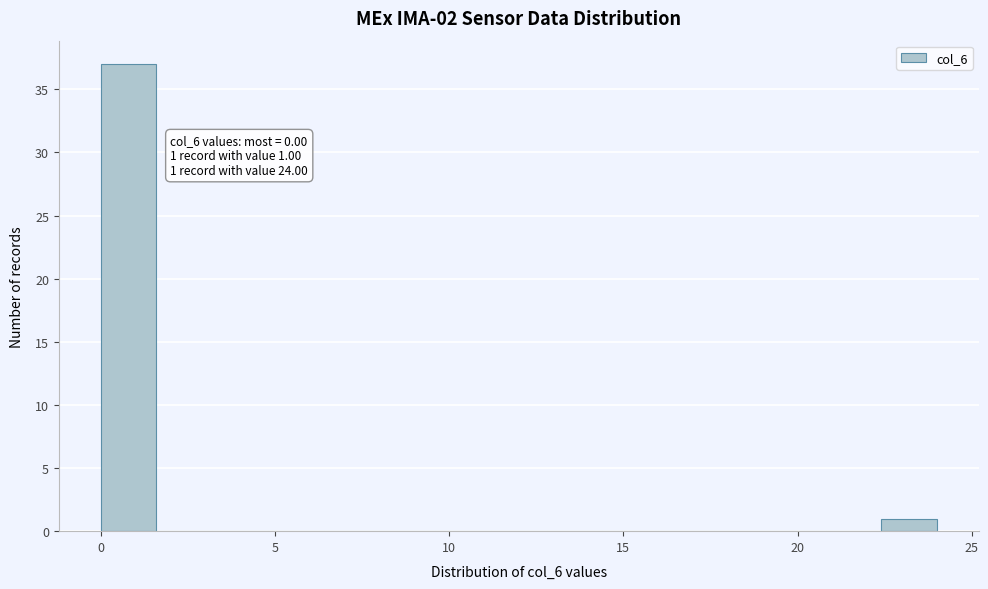

Around what value on the x-axis is the tallest bar? Give the approximate position of its centre, as read against the axis.

1.0